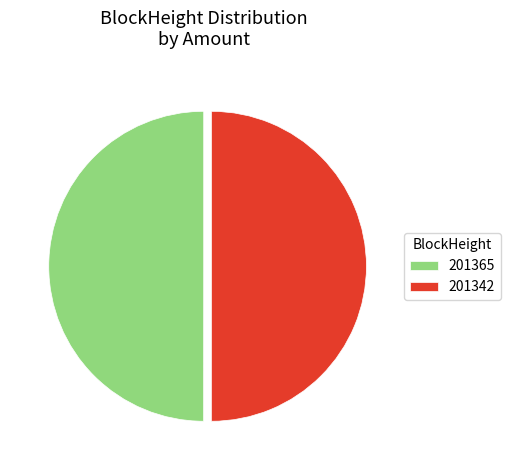

True or false: 201365 accounts for 63% of the total.

False